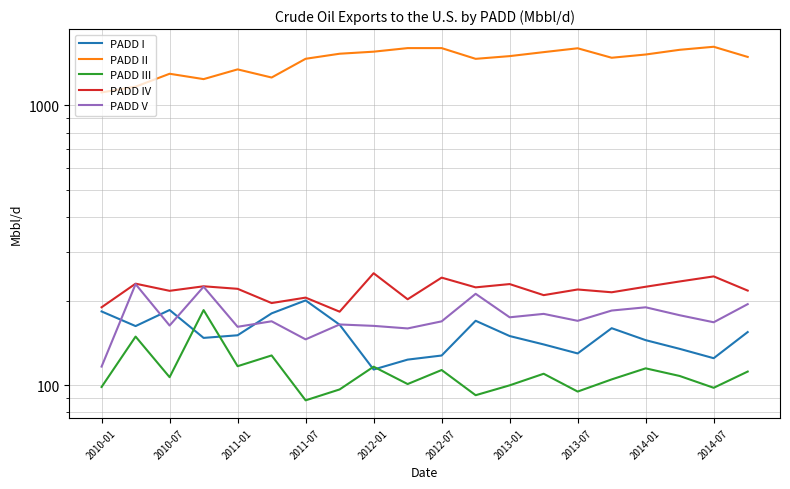

How many interior local peaks does the PADD II series have?

5